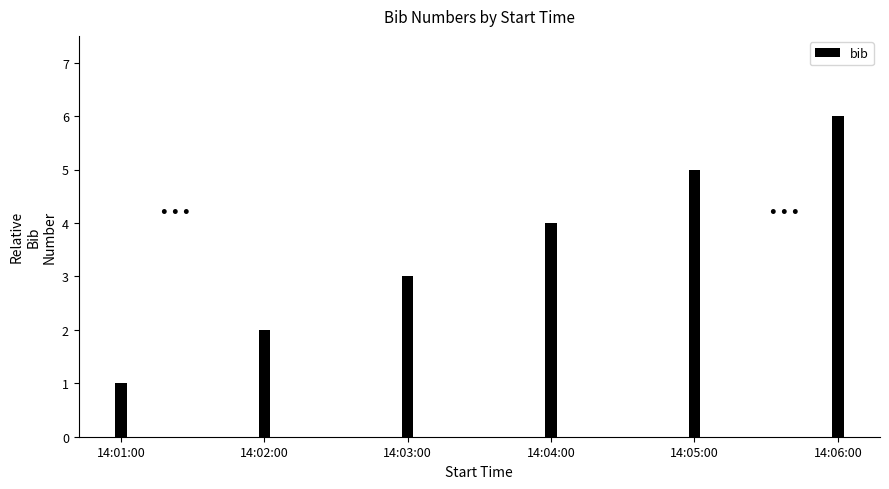

Which label corresponds to the smallest value in the chart?

14:01:00